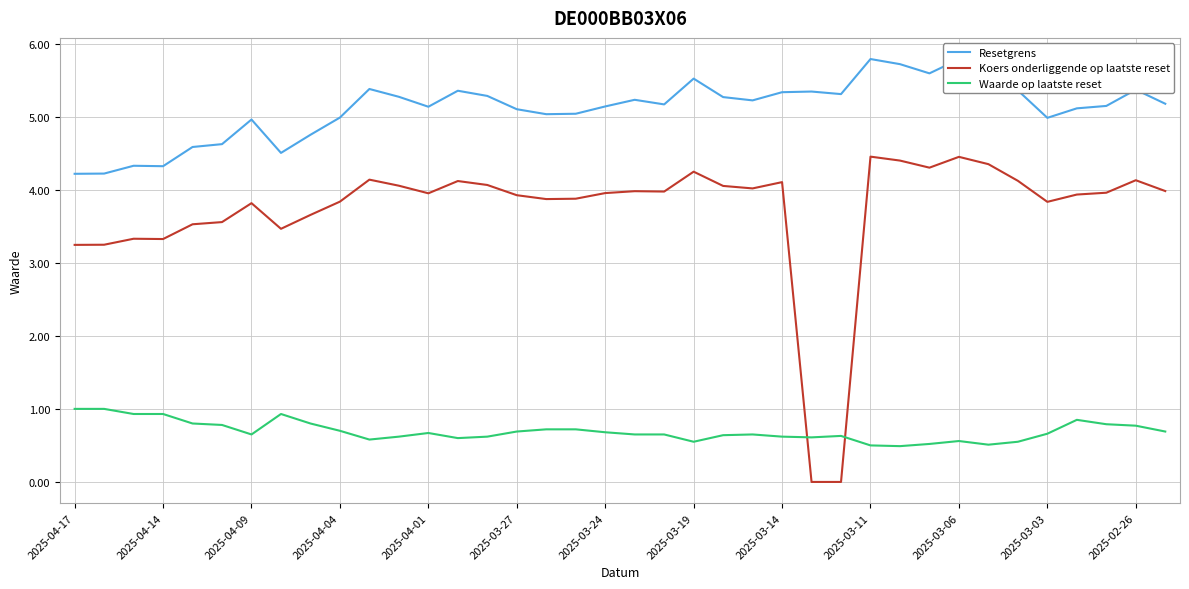

Which series has the largest total across all categories?

Resetgrens